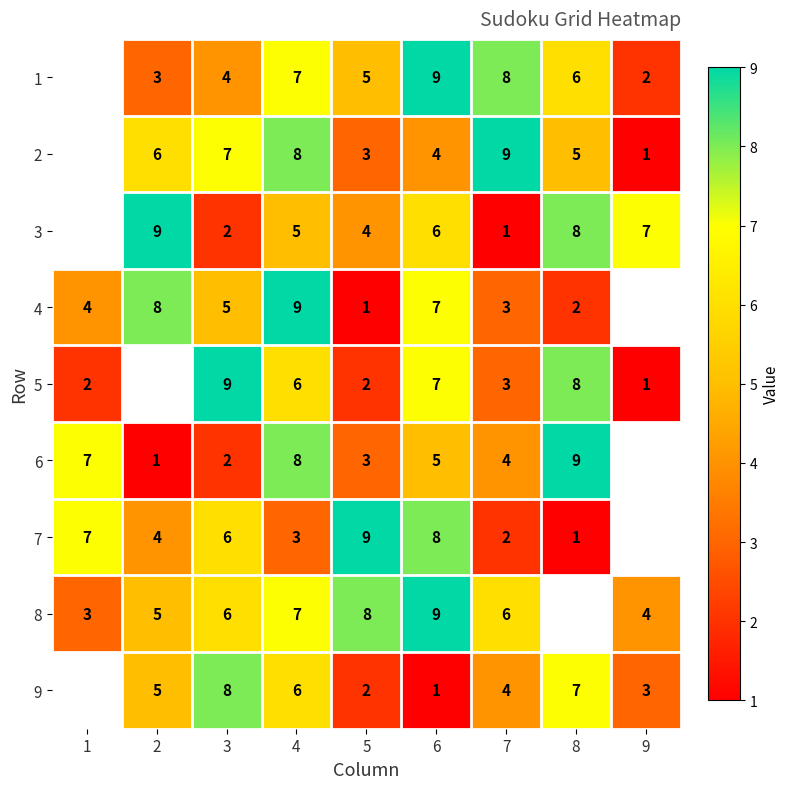

What is the spread (max minus min) of values at 6?

8